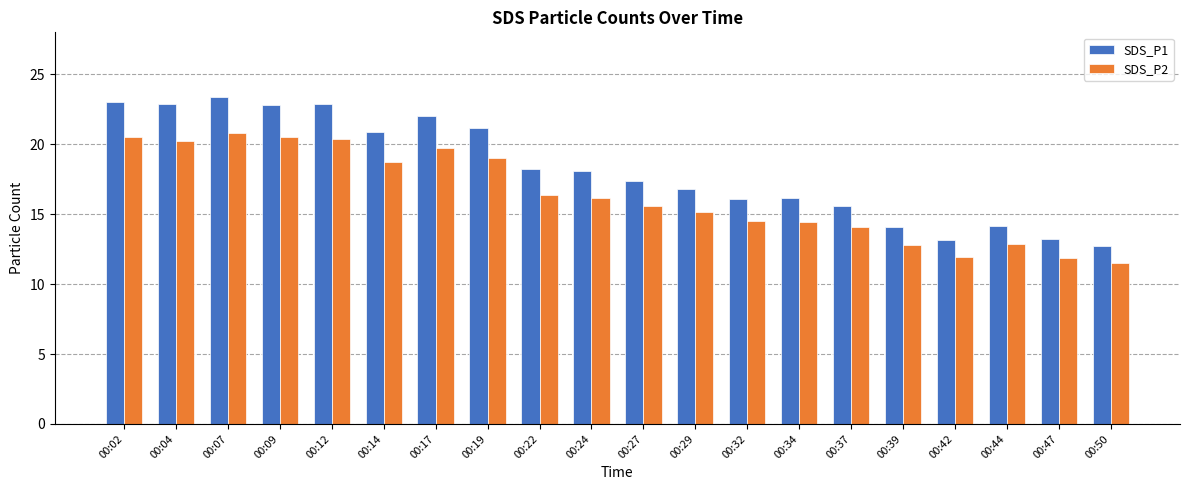

What are all the series names shown in the legend?

SDS_P1, SDS_P2